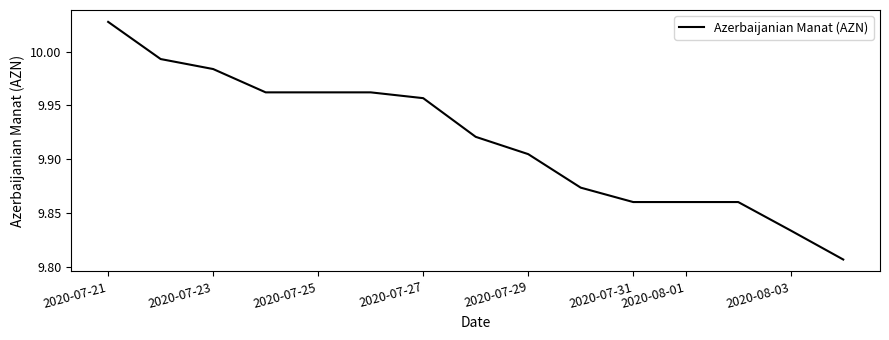

The value at 2020-07-23 is 4.9. True or false?

False